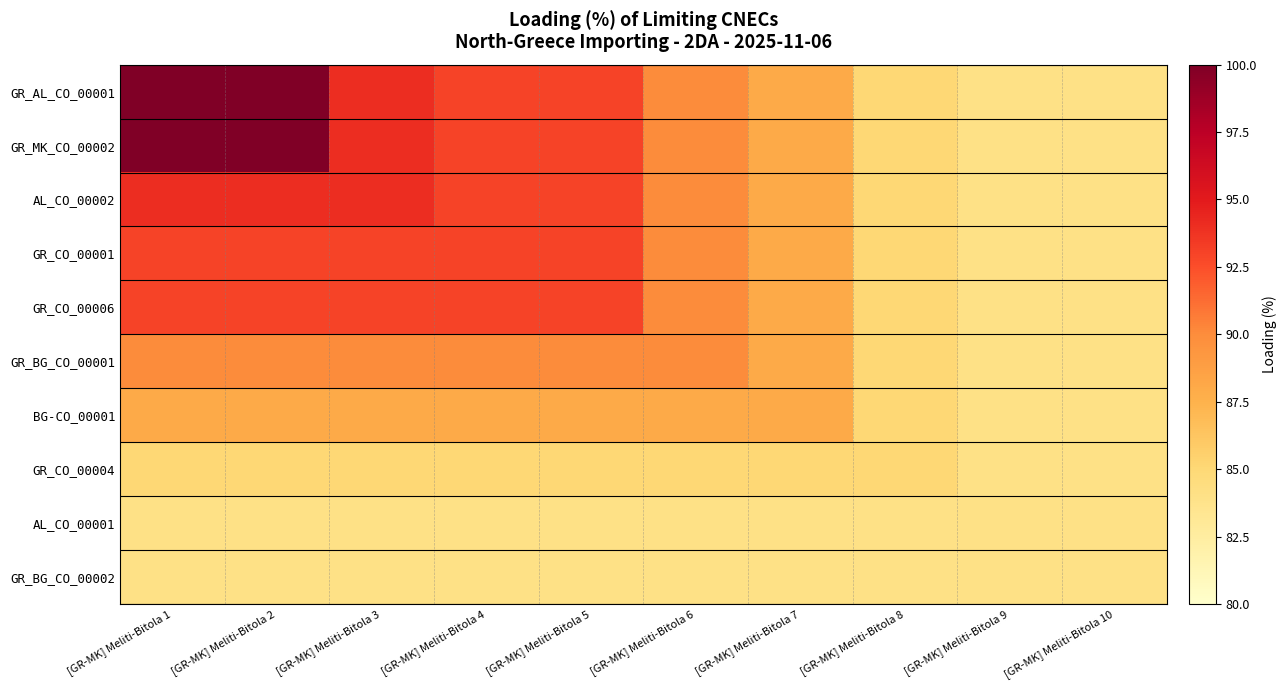

Between [GR-MK] Meliti-Bitola 1 and [GR-MK] Meliti-Bitola 6, which series saw the biggest shift?

GR_AL_CO_00001